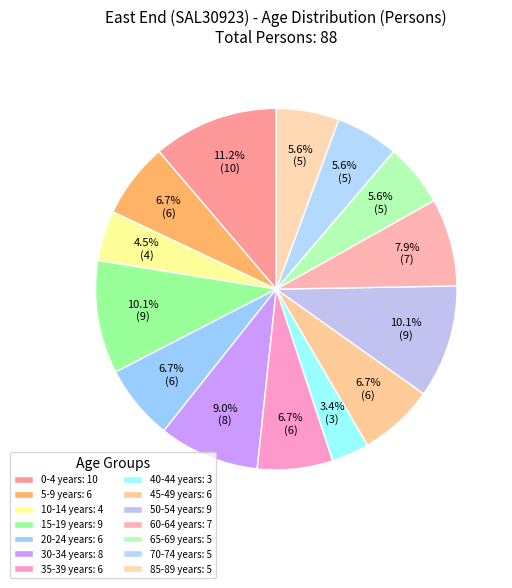

How many slices are in this pie chart?

14